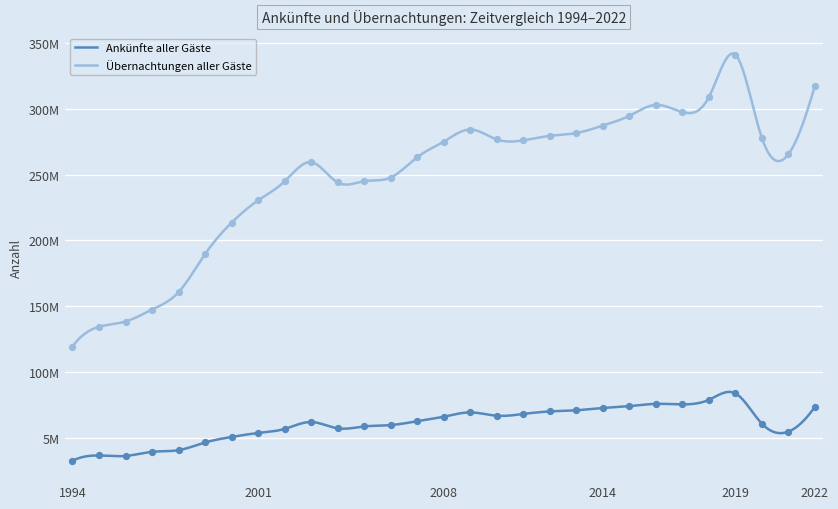

At which category is the sum across all series the highest?

2019